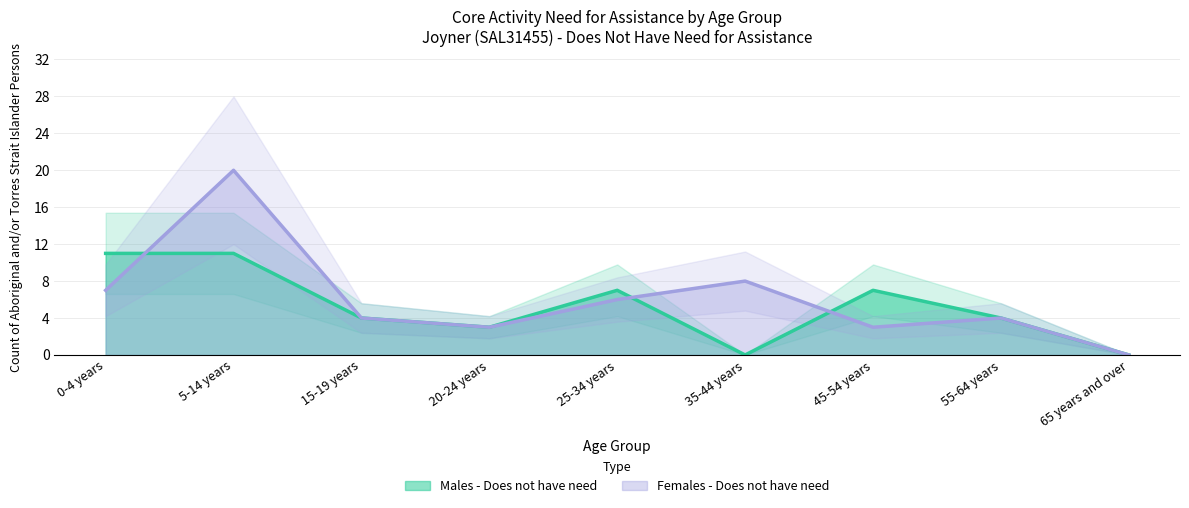

What position from the right is 55-64 years?

2